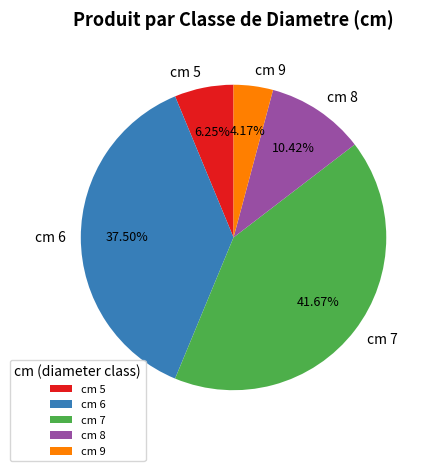

Rank the categories by value from highest to lowest.

cm 7, cm 6, cm 8, cm 5, cm 9